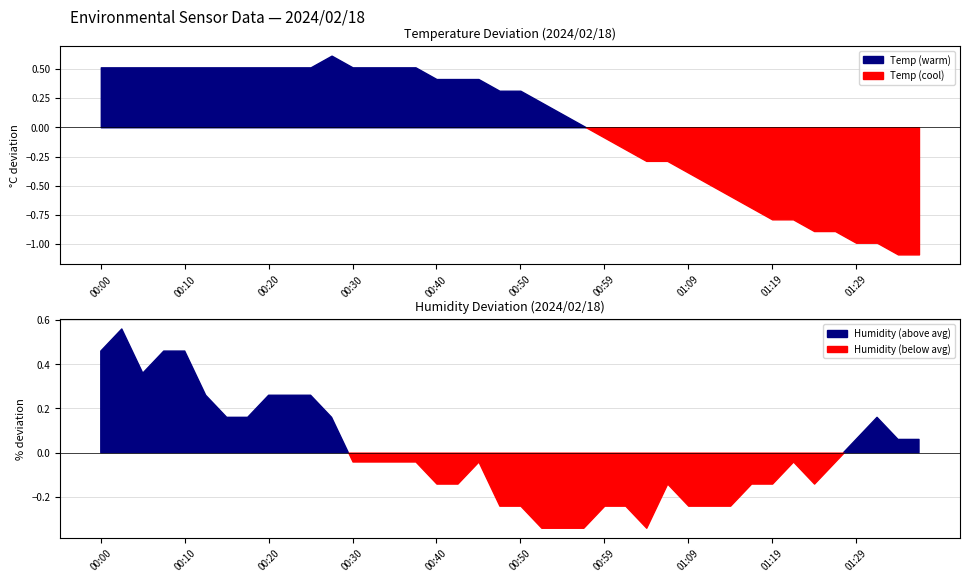

True or false: Temp and Humidity intersect in this chart.

False